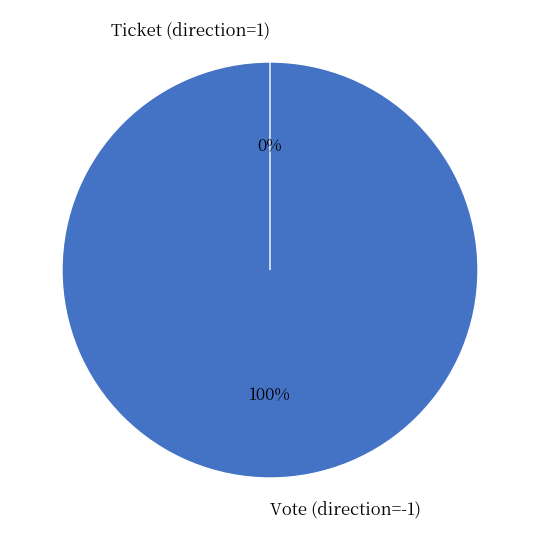

How many segments does this pie chart have?

2